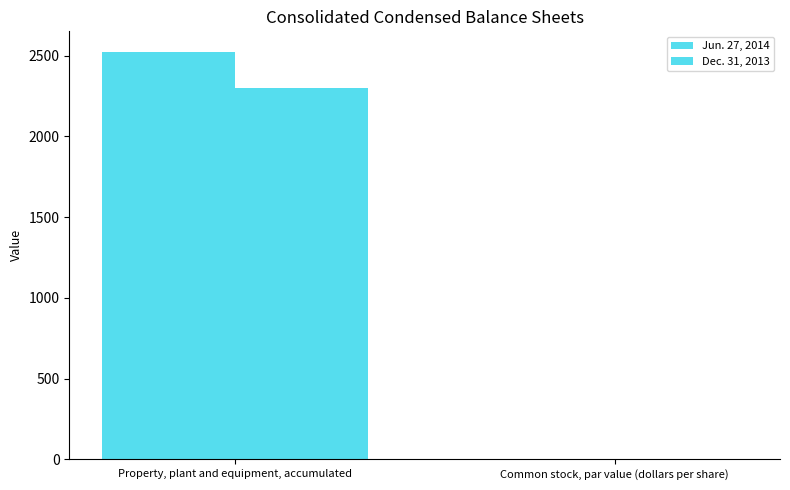

Count the number of categories in the chart.

2